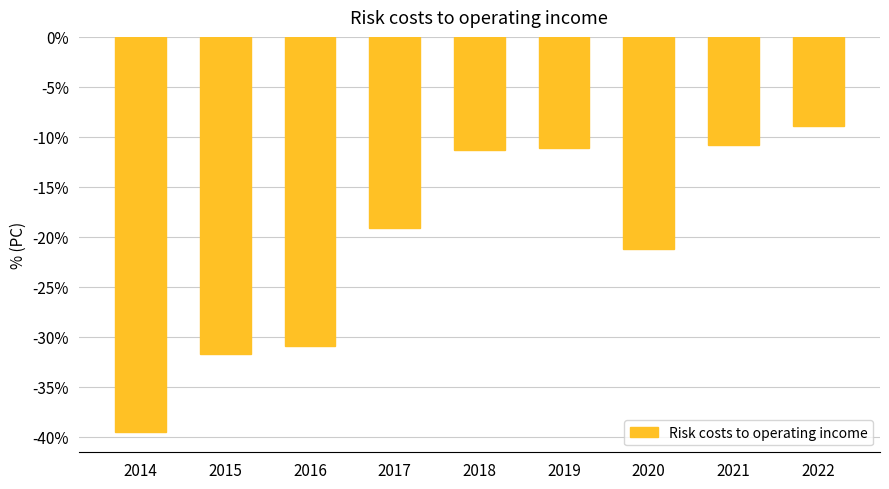

Count the number of data series in this chart.

1